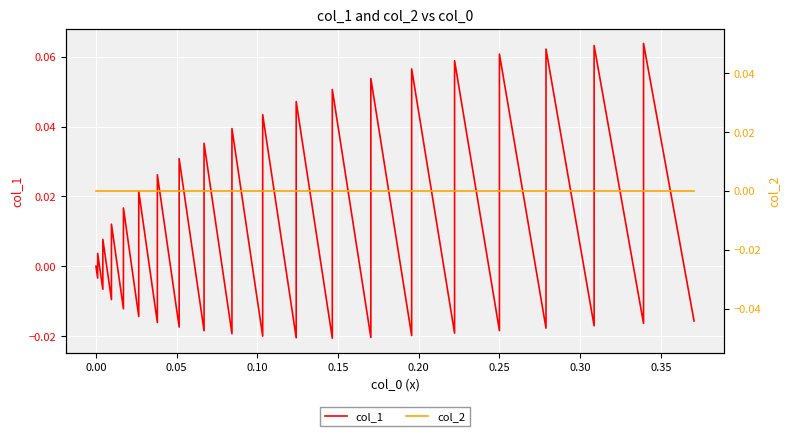

True or false: col_1 has more than 2 interior local peaks.

True